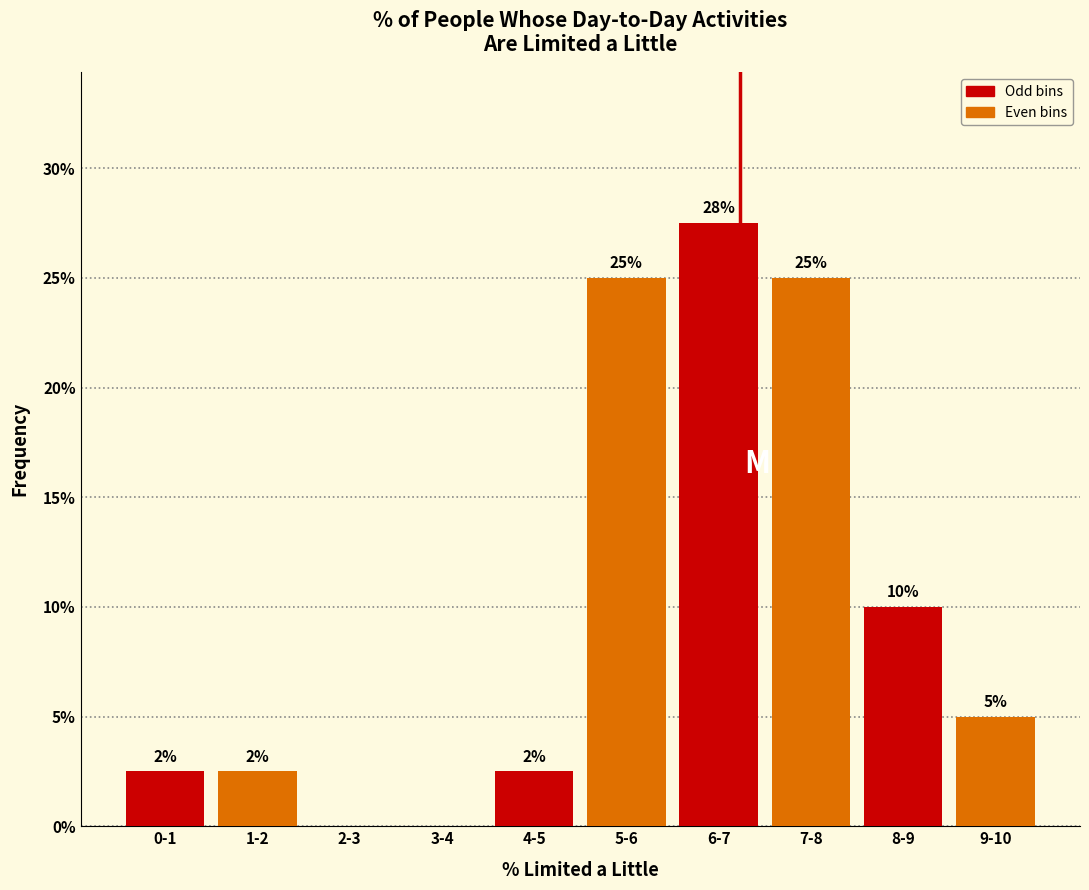

Which label corresponds to the largest value in the chart?

6-7